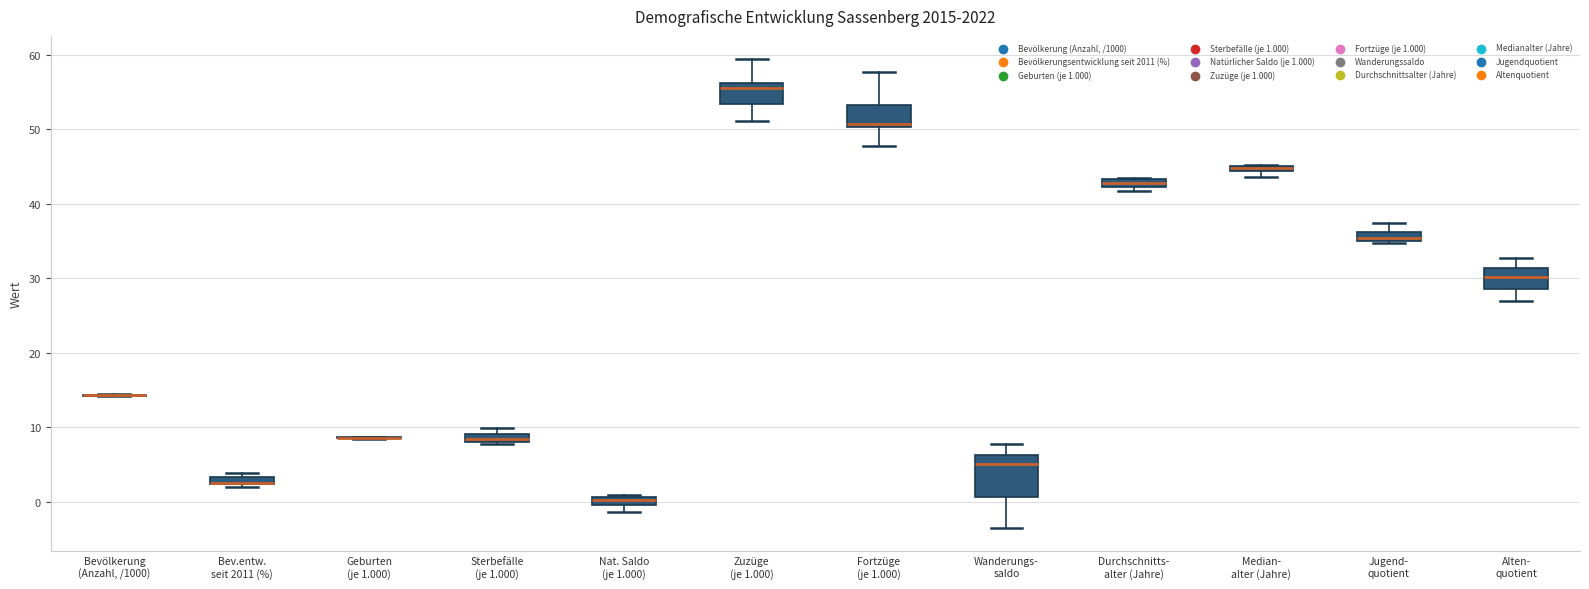

Which box is the tallest, from its lower edge to its upper edge?

Wanderungs- saldo